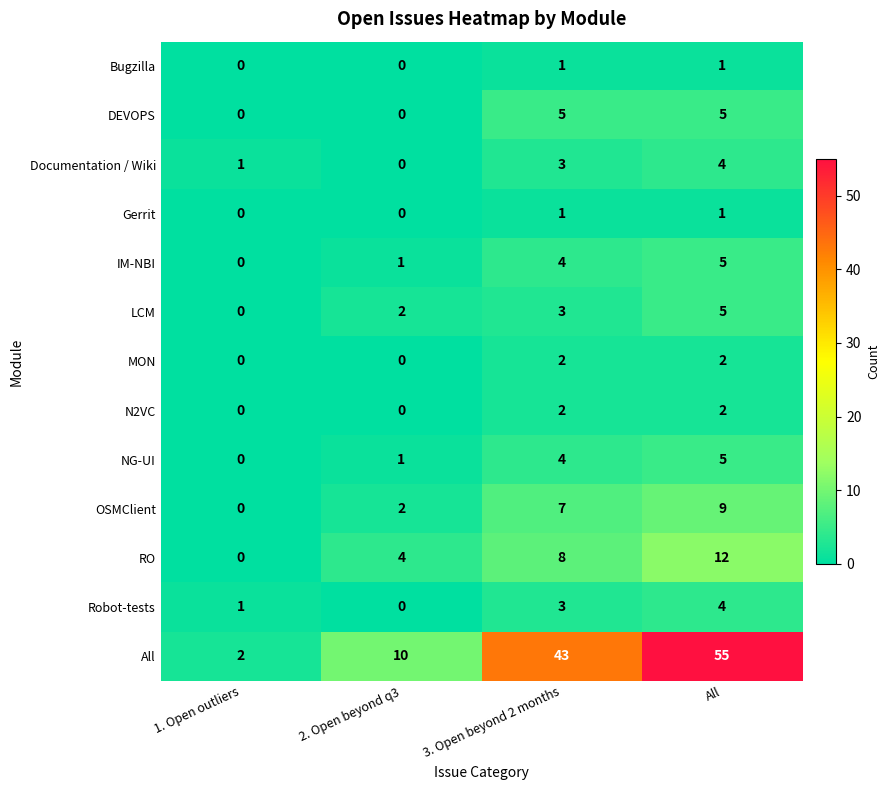

List the labels in order of All value, smallest first.

1. Open outliers, 2. Open beyond q3, 3. Open beyond 2 months, All